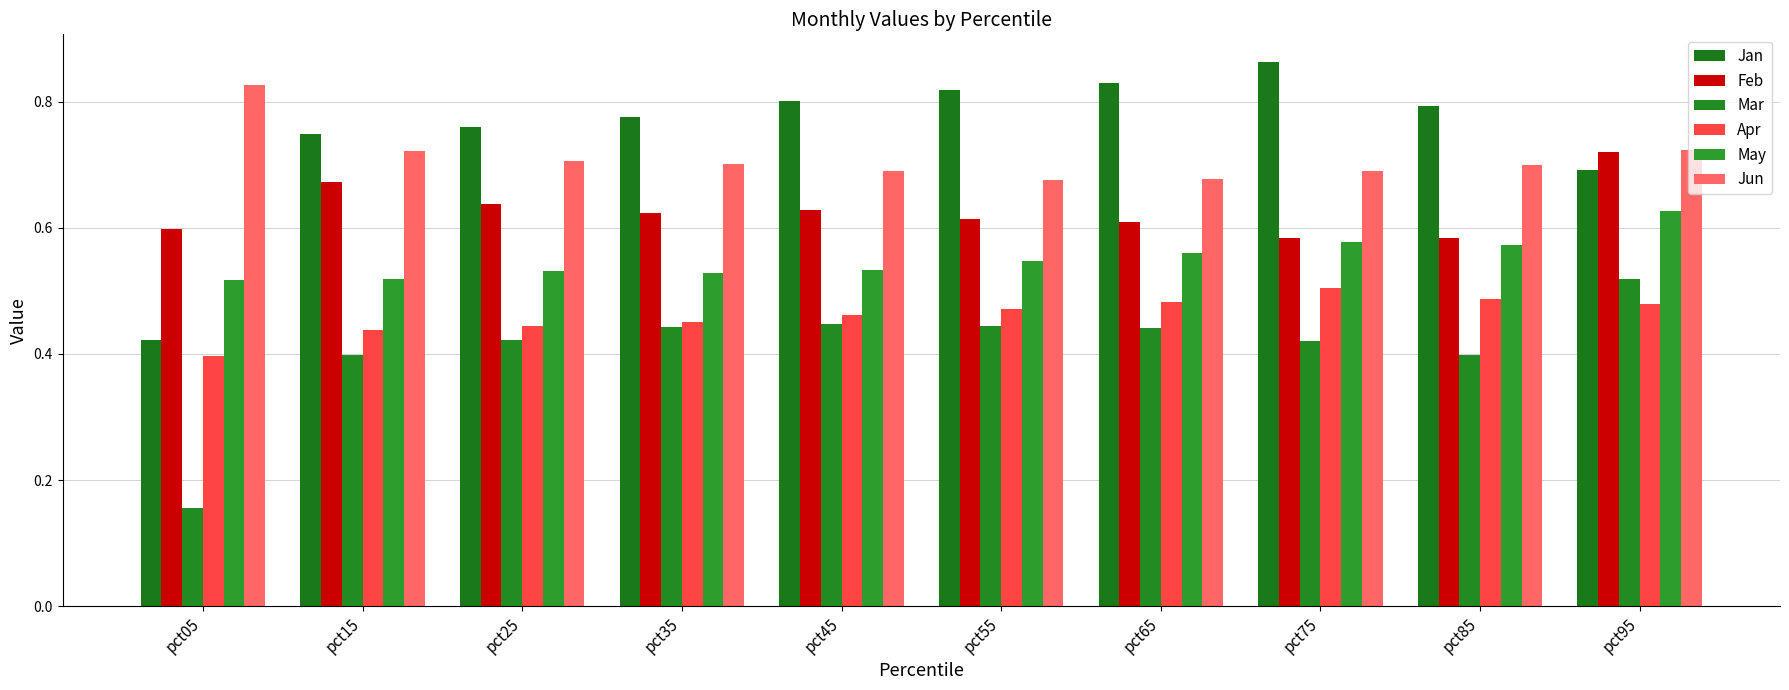

What is the sum of all Apr values?

4.6